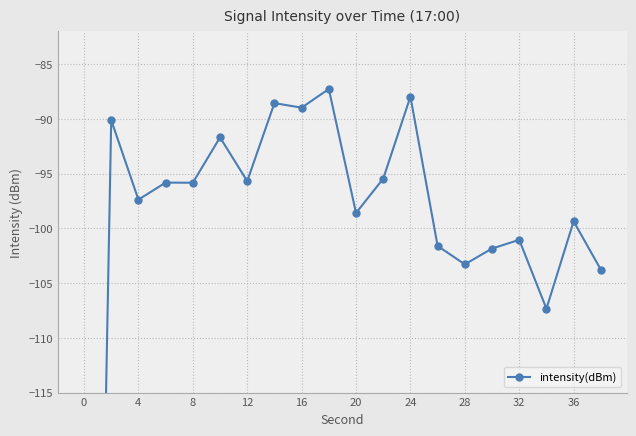

What is the value of the 2nd point from the left?

-90.1